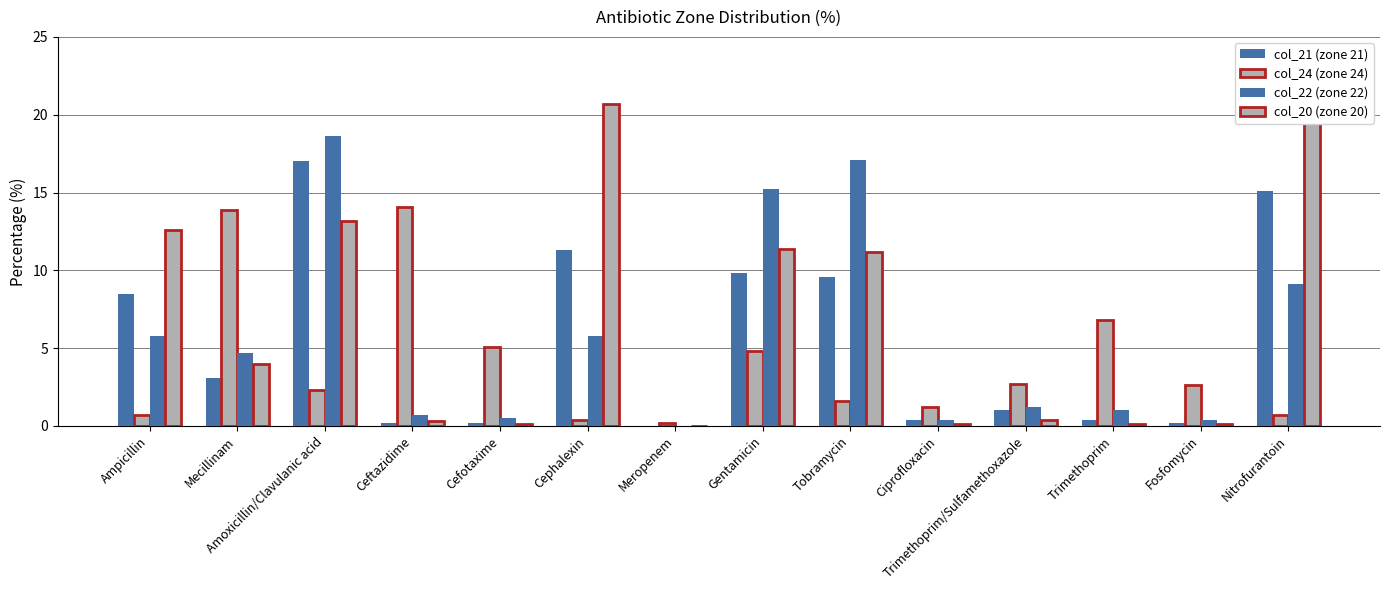

What is the label of the 13th bar from the left?

Fosfomycin